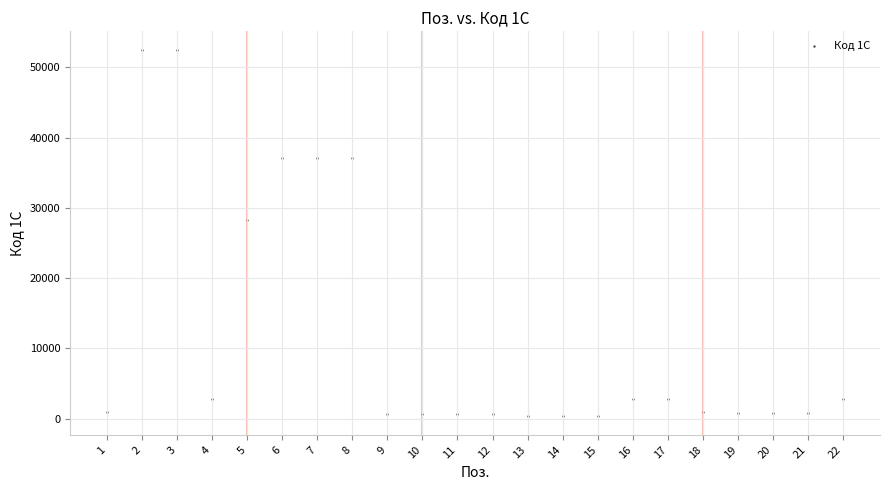

What Y value in the scatter plot is closest to 26406?

28322